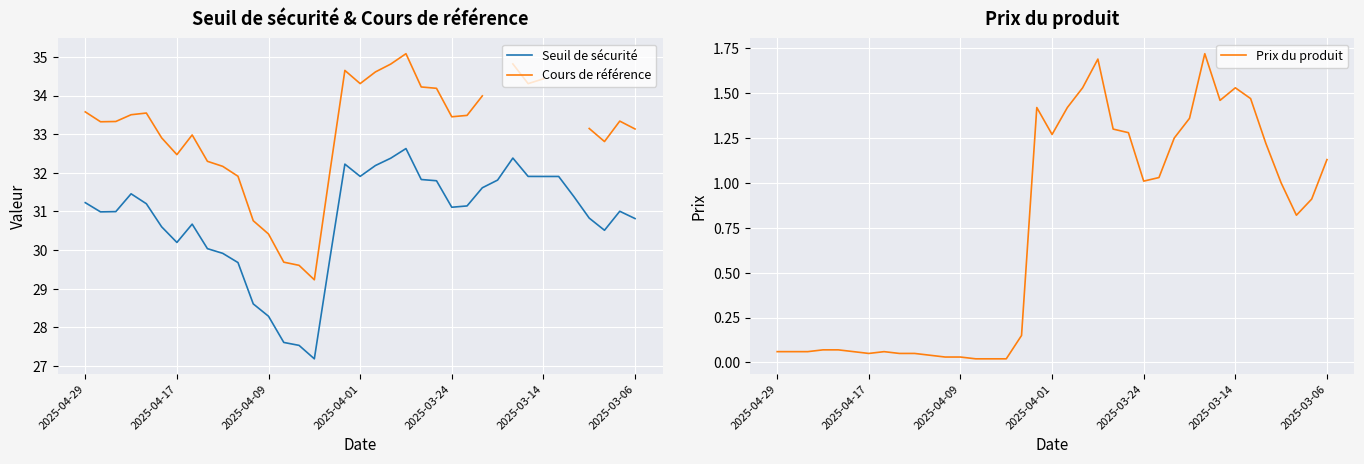

How many data points in Cours de référence are less than 33?

13